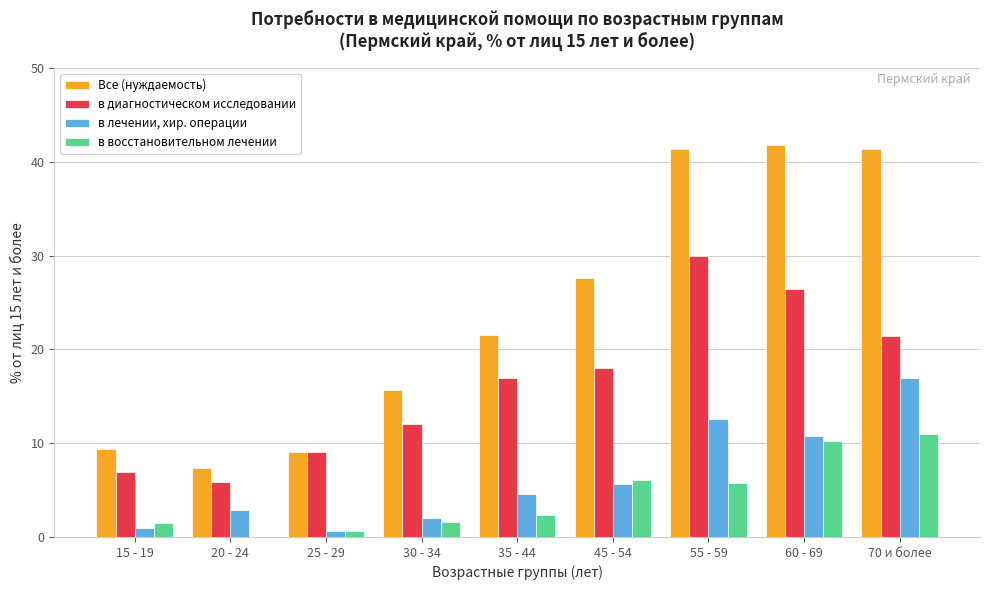

The Все (нуждаемость) series shows 4.5 at 15 - 19. True or false?

False